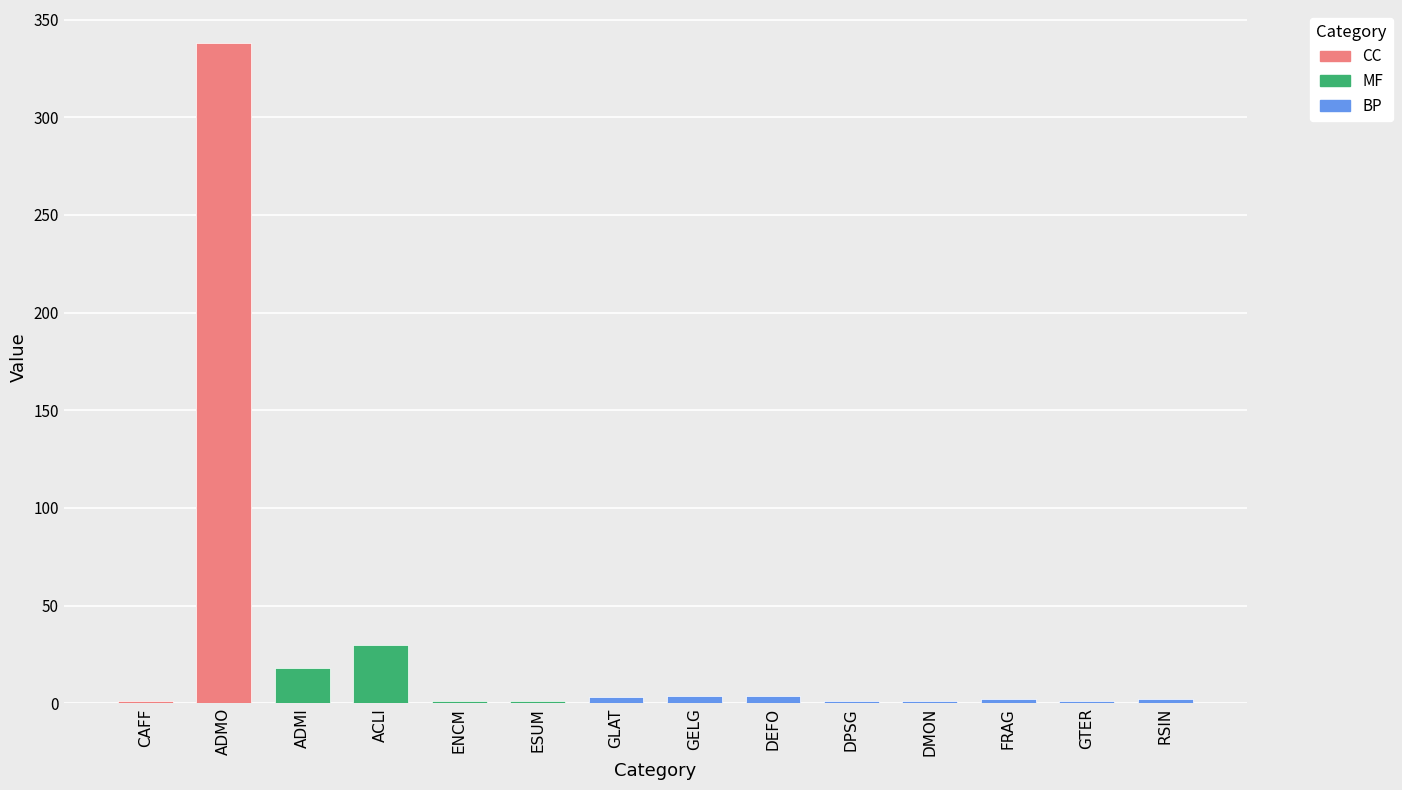

Reading left to right, extract all data points from this chart.

CAFF=1	ADMO=338	ADMI=18	ACLI=30	ENCM=1	ESUM=1	GLAT=3	GELG=4	DEFO=4	DPSG=1	DMON=1	FRAG=2	GTER=1	RSIN=2